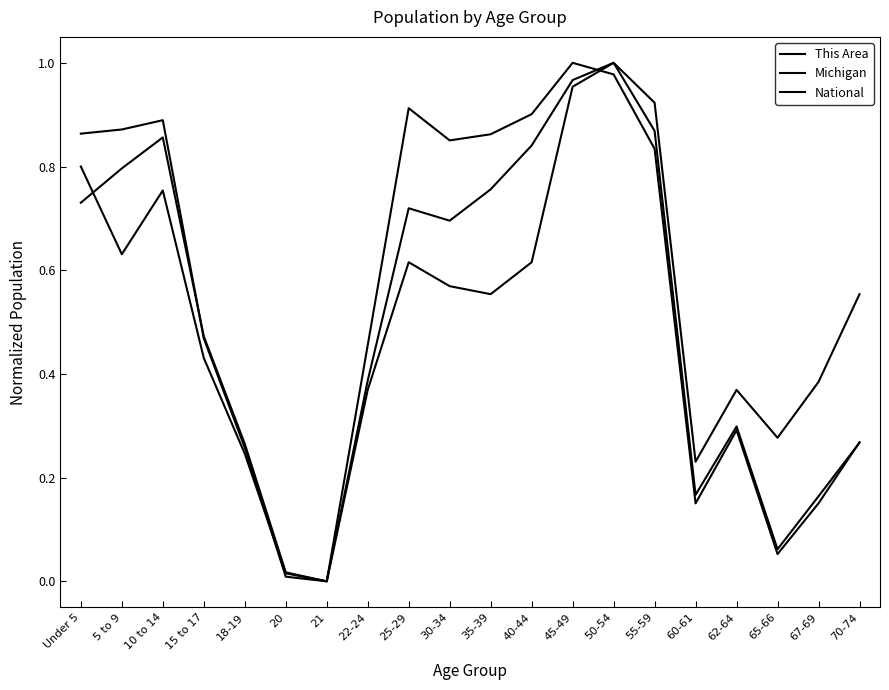

How many lines are shown in the chart?

3